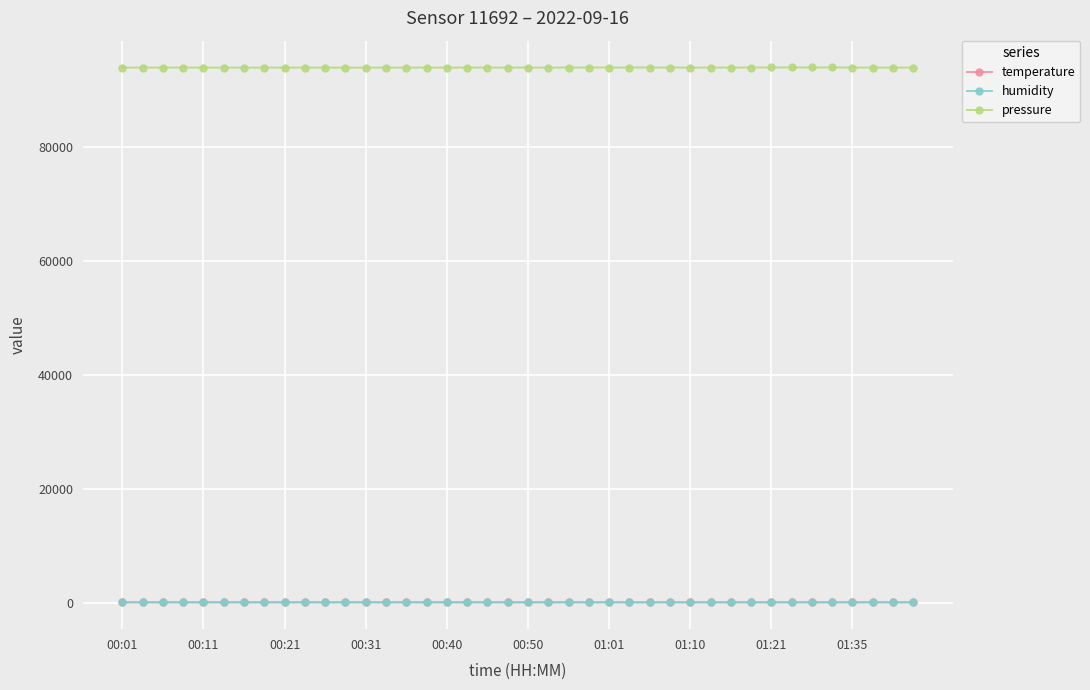

What is the average value of the temperature series?

23.9